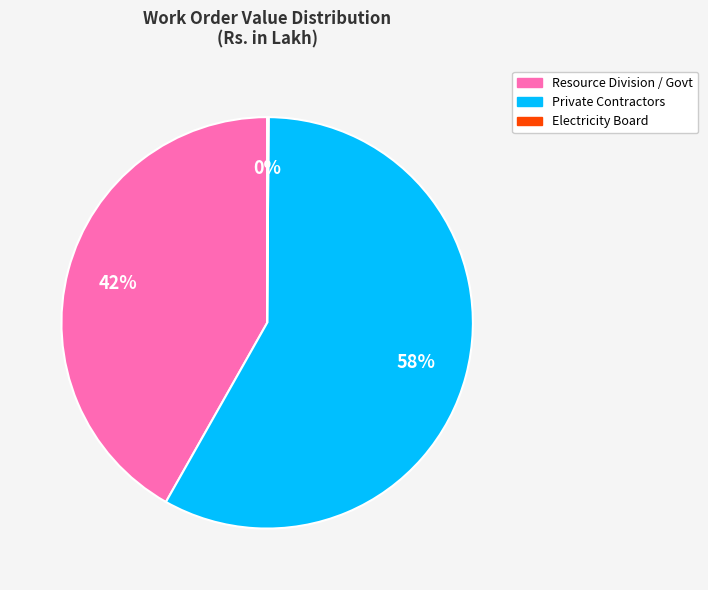

Is there a majority slice in this chart?

Yes